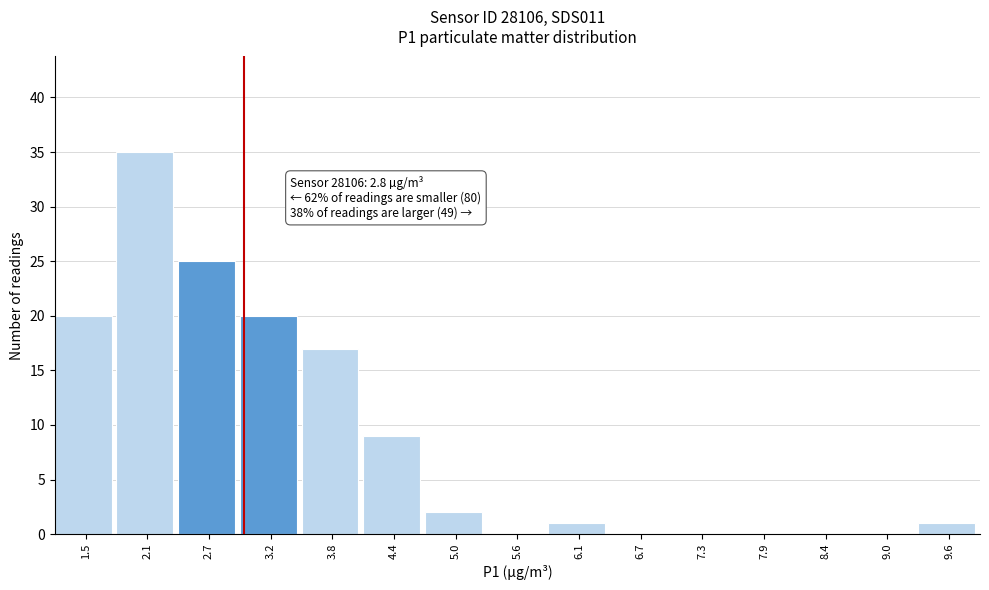

Over which range of the x-axis is the bar tallest?

1.8 to 2.4